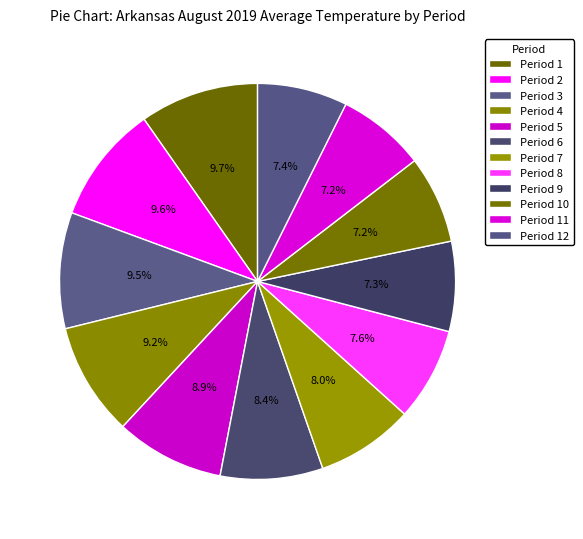

Rank the categories by value from lowest to highest.

Period 10, Period 11, Period 9, Period 12, Period 8, Period 7, Period 6, Period 5, Period 4, Period 3, Period 2, Period 1